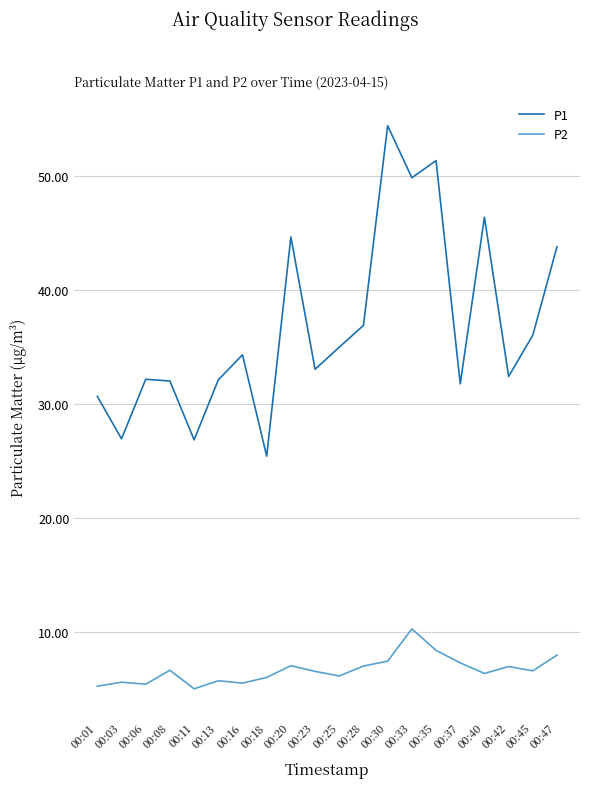

Does the chart have visible grid lines?

Yes